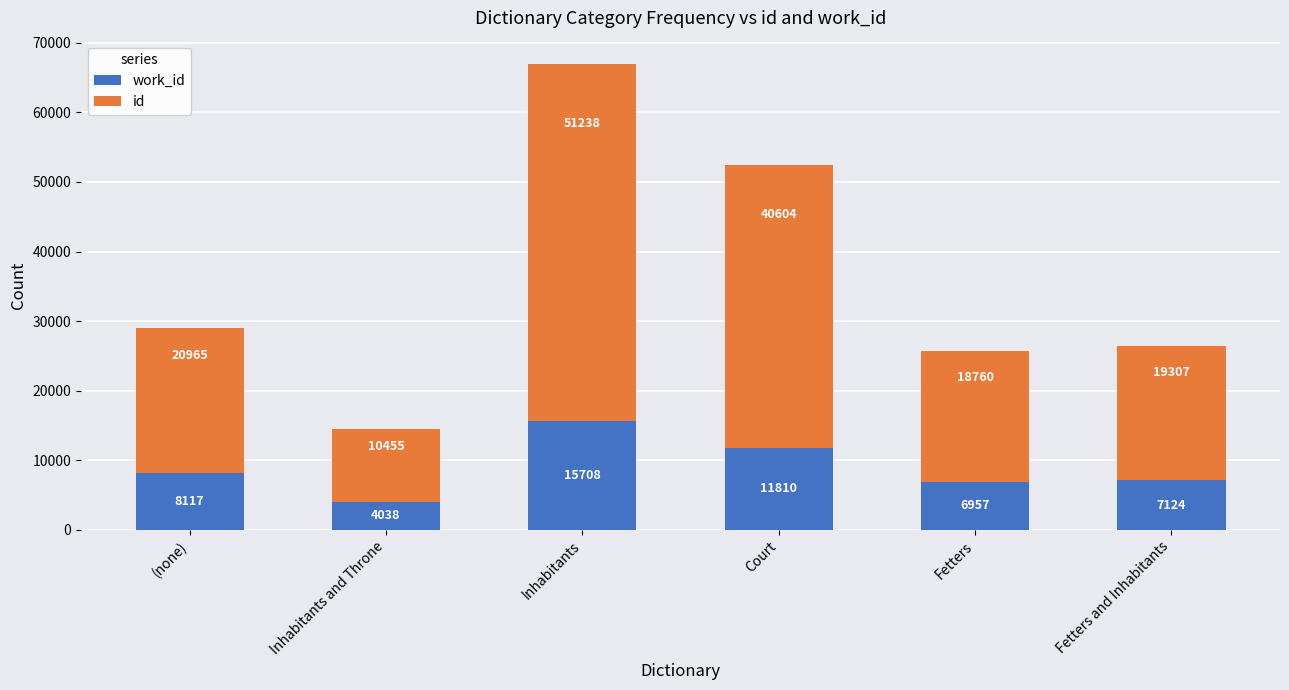

How many categories are shown in the chart?

6